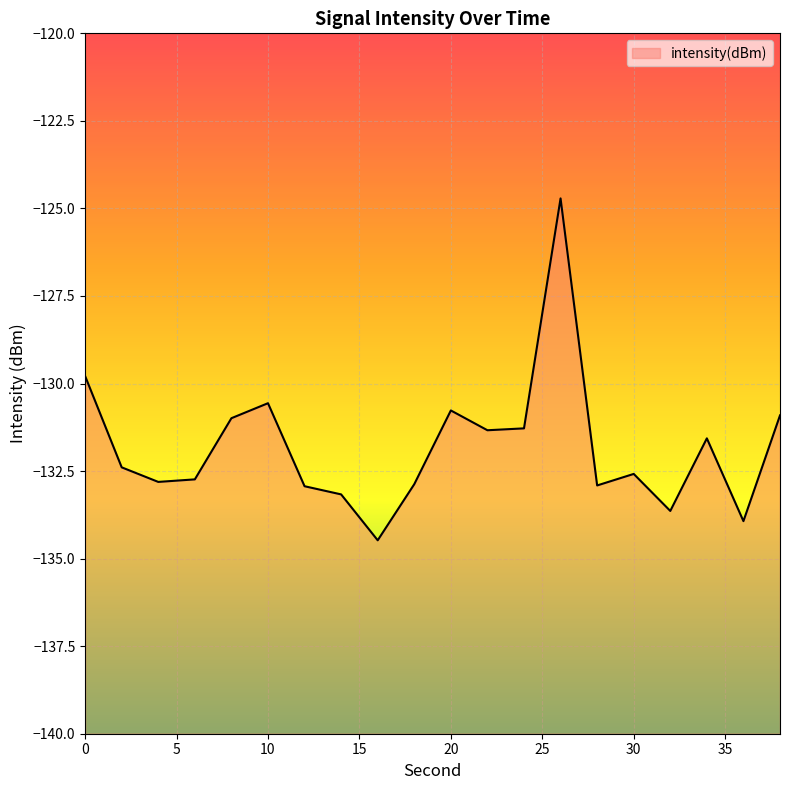

At which category does the chart reach its peak across all series?

26